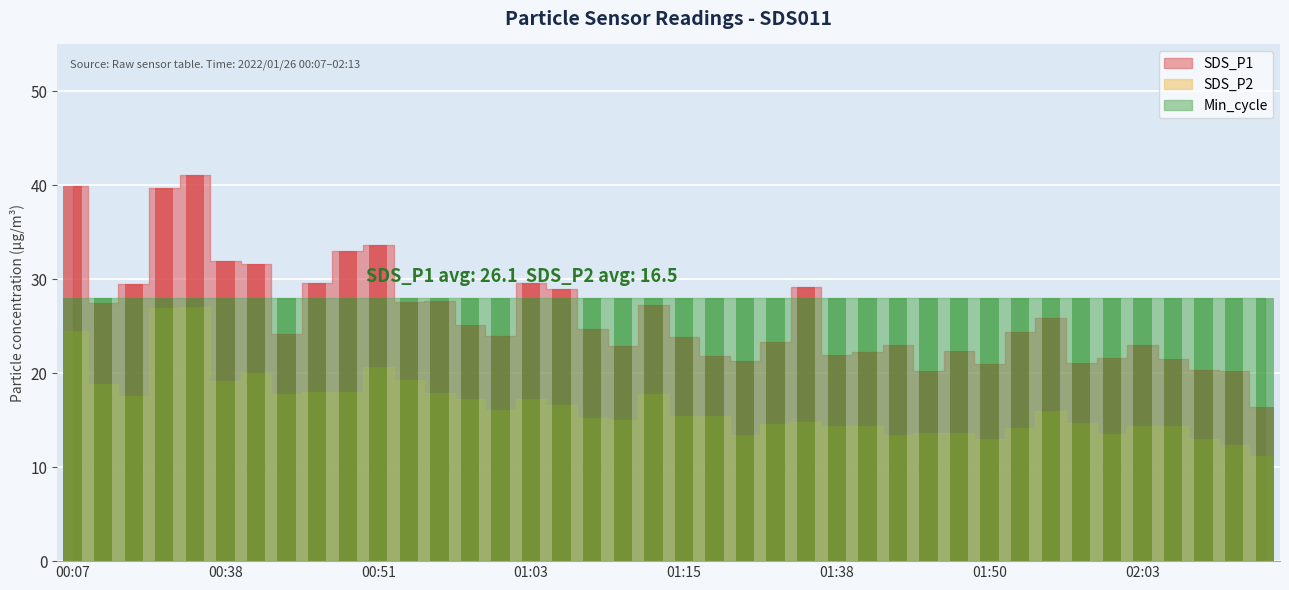

Where does the SDS_P1 series first go above 24?

00:07